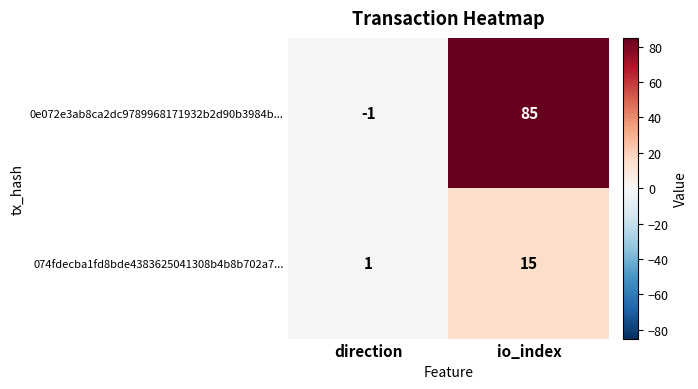

Rank the series by their maximum value, from highest to lowest.

0e072e3ab8ca2dc9789968171932b2d90b3984b..., 074fdecba1fd8bde4383625041308b4b8b702a7...